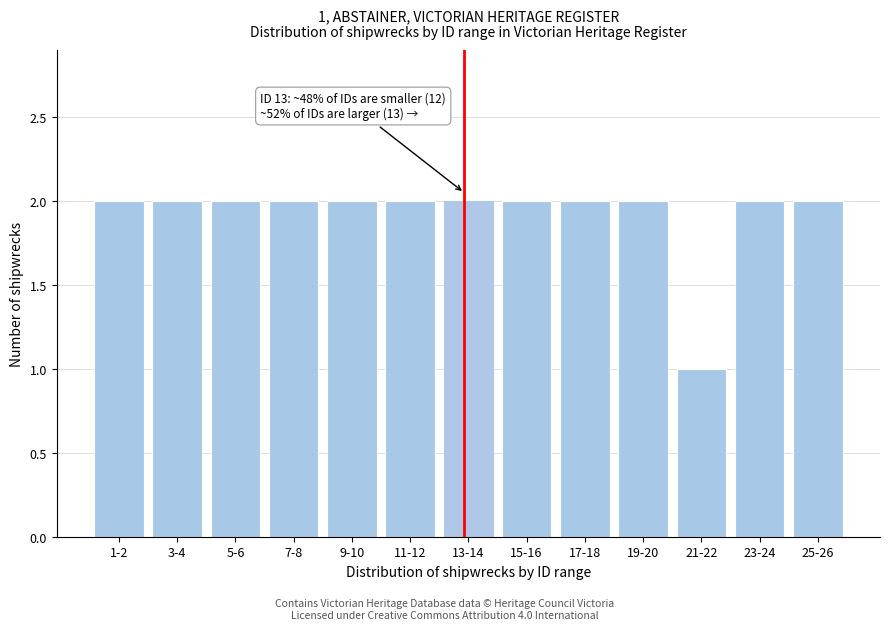

Reading right to left, what are all the values shown in this chart?

2	2	1	2	2	2	2	2	2	2	2	2	2